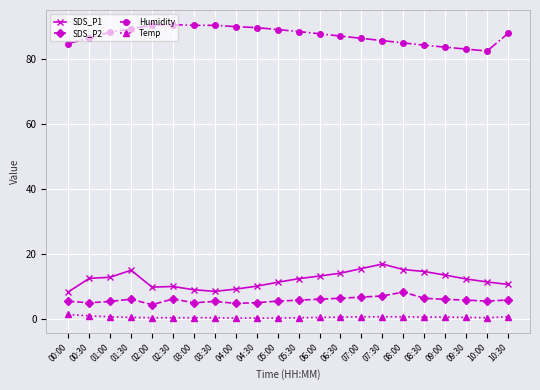

What is the difference between the second highest and minimum values in the Temp series?

0.7